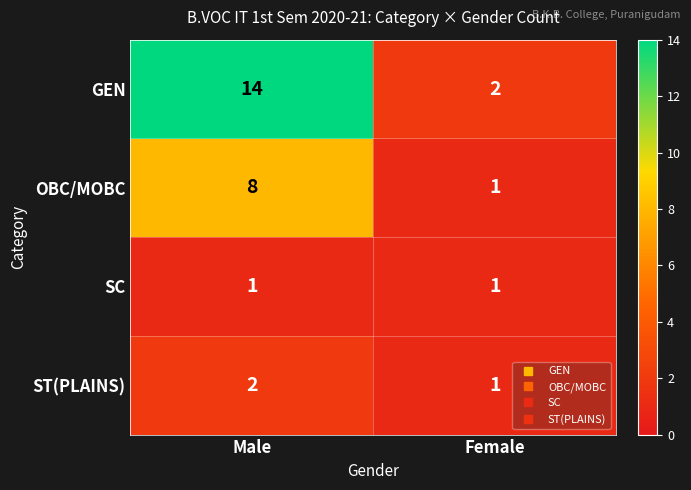

Is it true that OBC/MOBC equals 2 at Male?

False